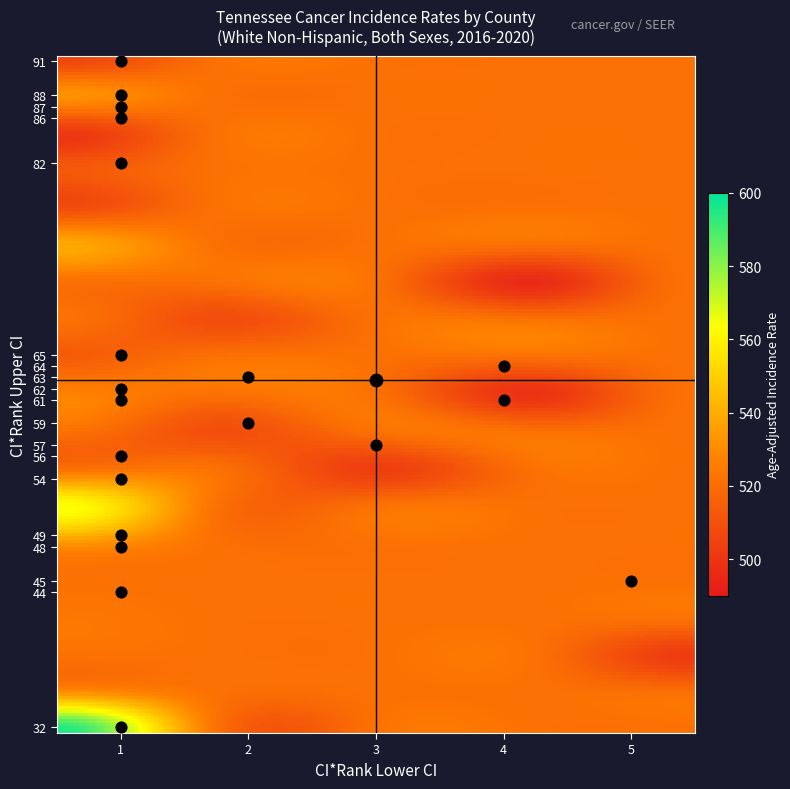

At how many categories does at least one series exceed 425?

20